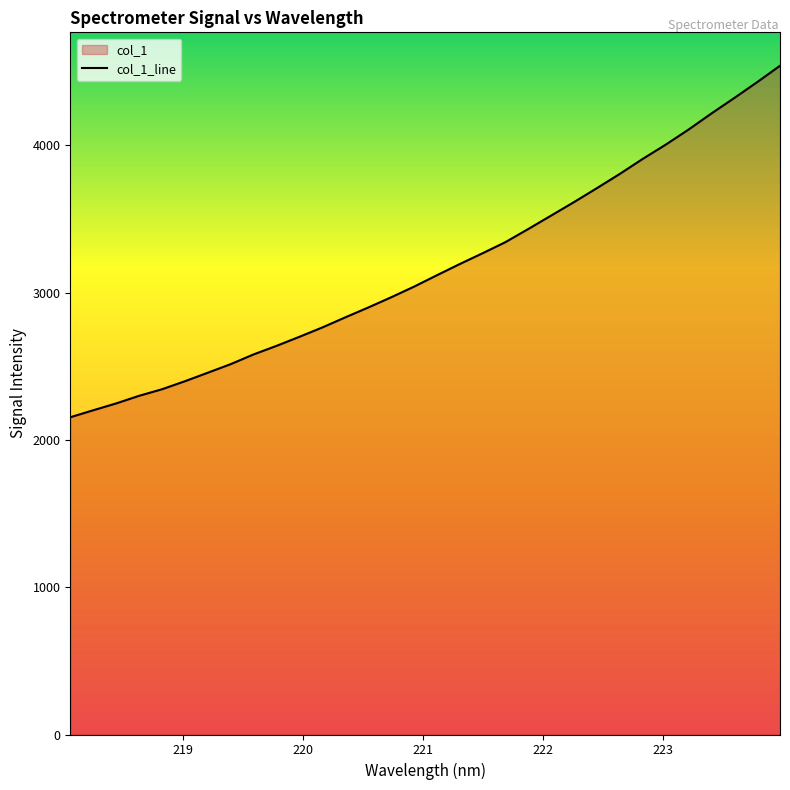

Reading left to right, list all the values displayed in this chart.

218.0596=2153.9	218.2508=2201.3	218.442=2247.8	218.6332=2299.4	218.8244=2343.9	219.0156=2398.3	219.2067=2456.2	219.3979=2514.5	219.589=2580.6	219.7801=2638.6	219.9712=2700.2	220.1623=2763.6	220.3533=2831.9	220.5444=2898.7	220.7354=2968.0	220.9264=3040.3	221.1174=3117.7	221.3083=3194.0	221.4993=3267.5	221.6902=3343.1	221.8812=3432.5	222.0721=3523.7	222.263=3615.2	222.4538=3709.9	222.6447=3806.6	222.8355=3908.2	223.0264=4004.4	223.2172=4107.0	223.408=4216.2	223.5987=4321.4	223.7895=4429.0	223.9802=4540.2